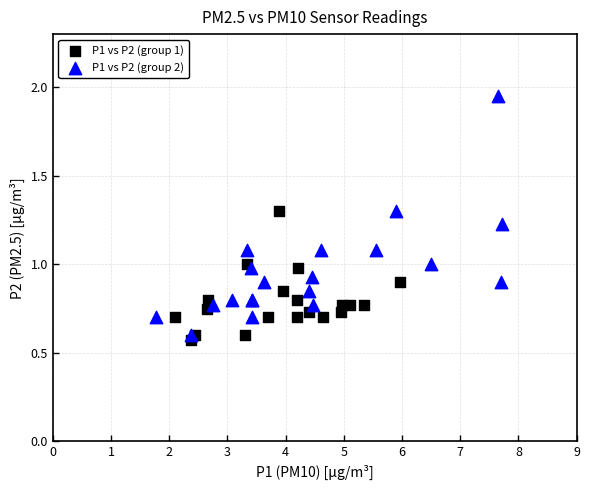

Which series has the widest spread of Y values?

P1 vs P2 (group 2)